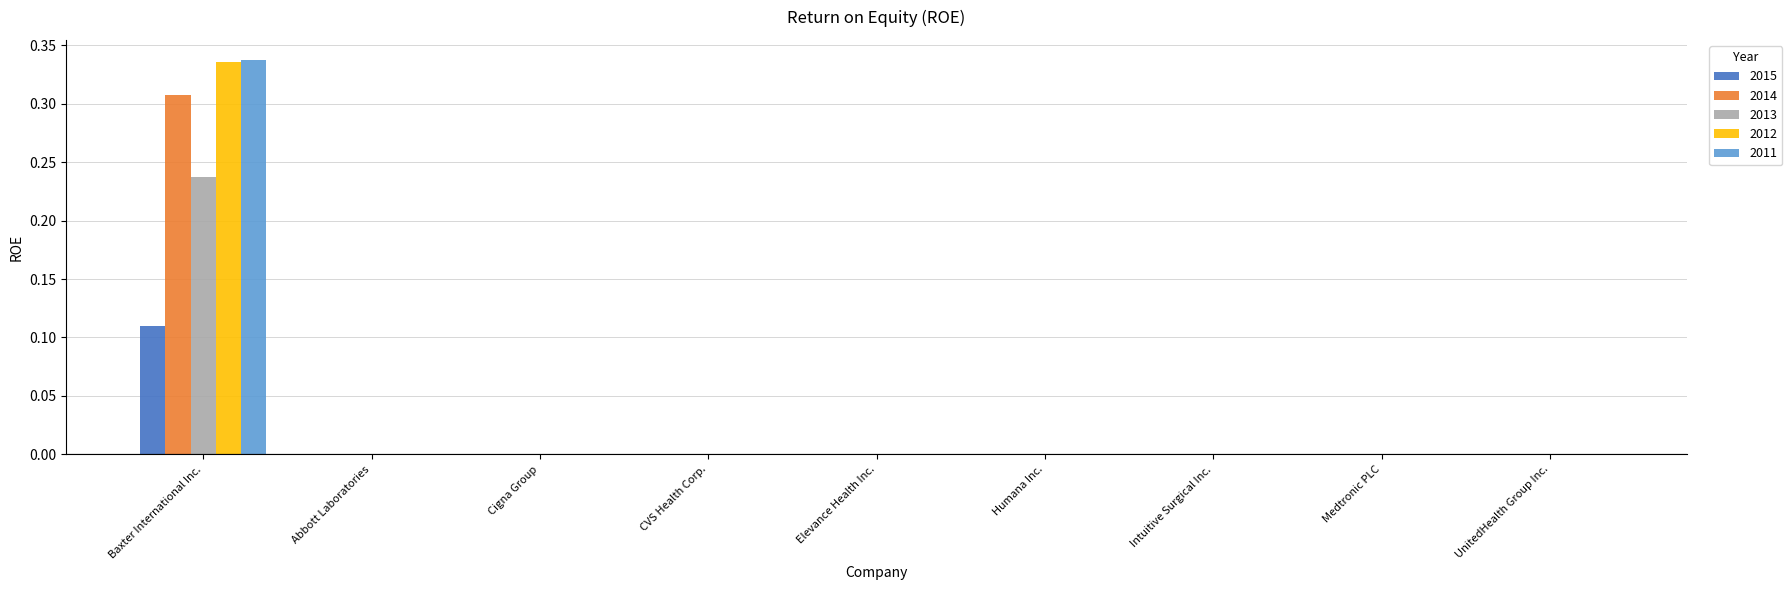

Count the number of data series in this chart.

5